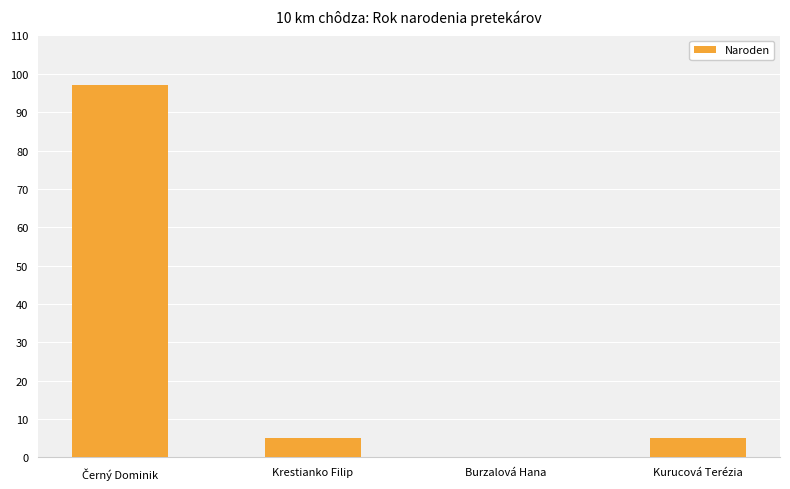

True or false: the data shows 5 at Krestianko Filip.

True